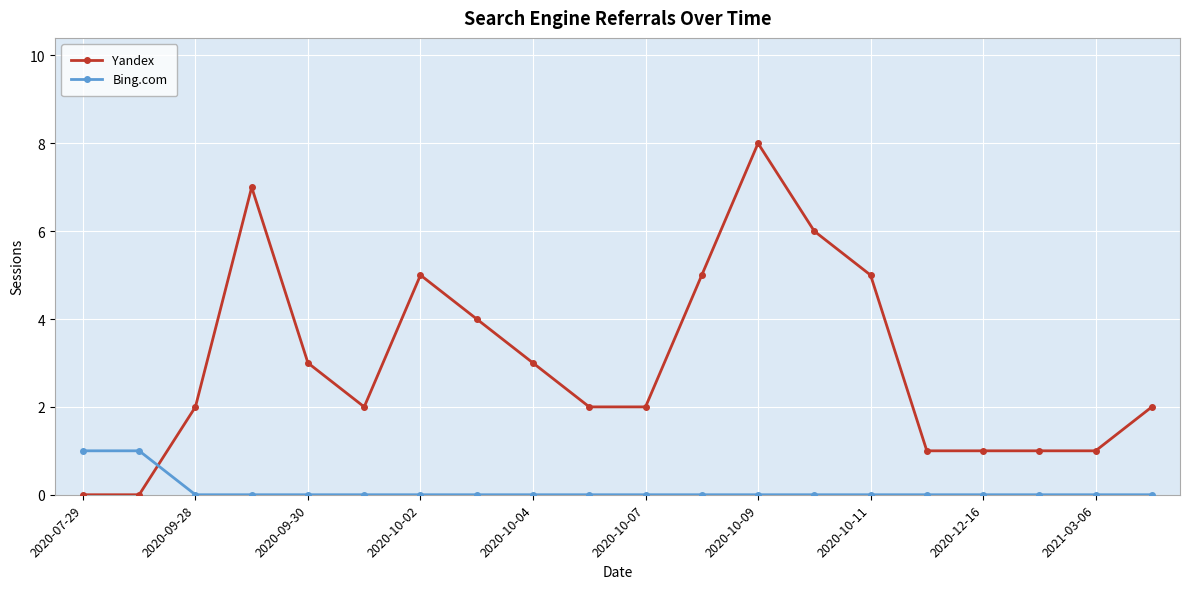

True or false: Yandex has more than 0 points higher than both neighbors.

True